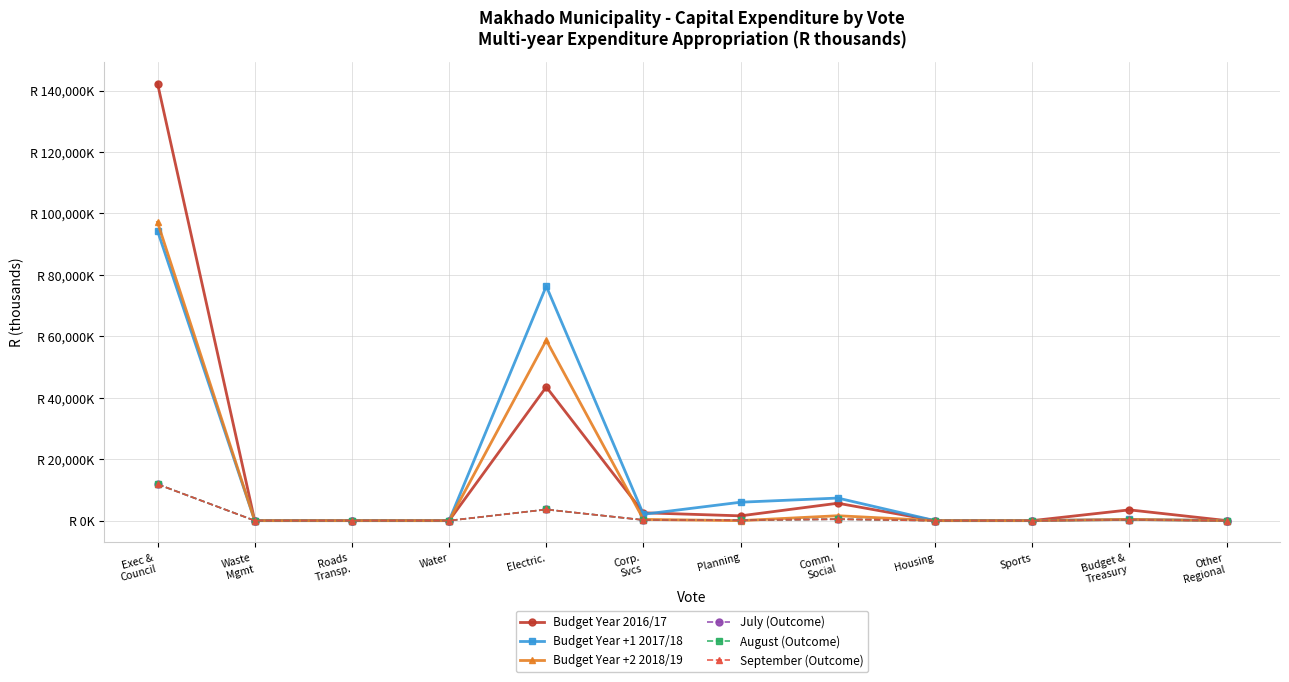

Reading right to left, transcribe all the data shown in this chart.

Budget Year 2016/17: Other
Regional=20.0	Budget &
Treasury=3502.9	Sports=0.0	Housing=0.0	Comm.
Social=5667.1	Planning=1560.0	Corp.
Svcs=2555.0	Electric.=43508.0	Water=0.0	Roads
Transp.=0.0	Waste
Mgmt=0.0	Exec &
Council=142313.0
Budget Year +1 2017/18: Other
Regional=0.0	Budget &
Treasury=400.0	Sports=0.0	Housing=0.0	Comm.
Social=7350.0	Planning=6000.0	Corp.
Svcs=2065.0	Electric.=76330.0	Water=0.0	Roads
Transp.=0.0	Waste
Mgmt=0.0	Exec &
Council=94315.0
Budget Year +2 2018/19: Other
Regional=0.0	Budget &
Treasury=400.0	Sports=0.0	Housing=0.0	Comm.
Social=1600.0	Planning=0.0	Corp.
Svcs=400.0	Electric.=58730.0	Water=0.0	Roads
Transp.=0.0	Waste
Mgmt=0.0	Exec &
Council=97142.0
July (Outcome): Other
Regional=0.0	Budget &
Treasury=292.0	Sports=0.0	Housing=0.0	Comm.
Social=472.0	Planning=130.0	Corp.
Svcs=213.0	Electric.=3626.0	Water=0.0	Roads
Transp.=0.0	Waste
Mgmt=0.0	Exec &
Council=11859.0
August (Outcome): Other
Regional=0.0	Budget &
Treasury=292.0	Sports=0.0	Housing=0.0	Comm.
Social=472.0	Planning=130.0	Corp.
Svcs=213.0	Electric.=3626.0	Water=0.0	Roads
Transp.=0.0	Waste
Mgmt=0.0	Exec &
Council=11859.0
September (Outcome): Other
Regional=0.0	Budget &
Treasury=292.0	Sports=0.0	Housing=0.0	Comm.
Social=472.0	Planning=130.0	Corp.
Svcs=213.0	Electric.=3626.0	Water=0.0	Roads
Transp.=0.0	Waste
Mgmt=0.0	Exec &
Council=11859.0